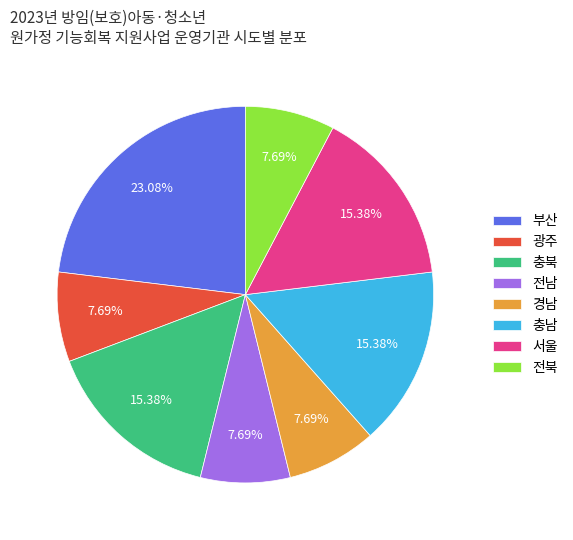

Which slice is the largest?

부산